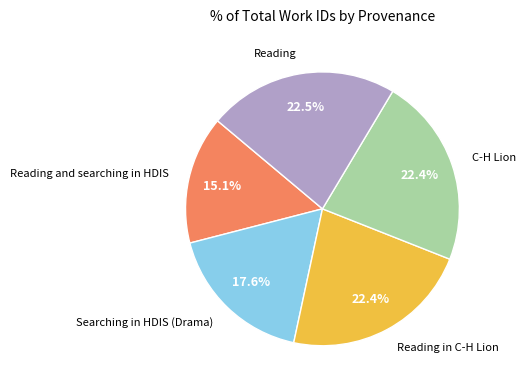

The Reading in C-H Lion slice represents 10% of the pie. True or false?

False